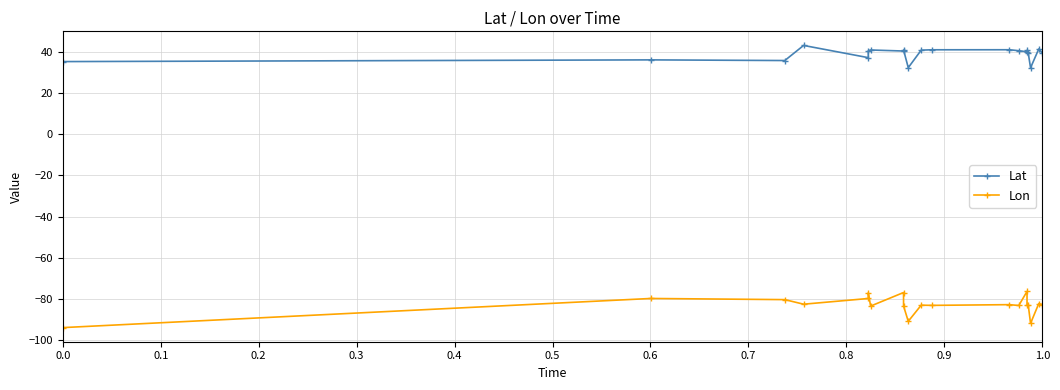

What is the sum of the Lat values at 0.1 and 1.0?

77.0